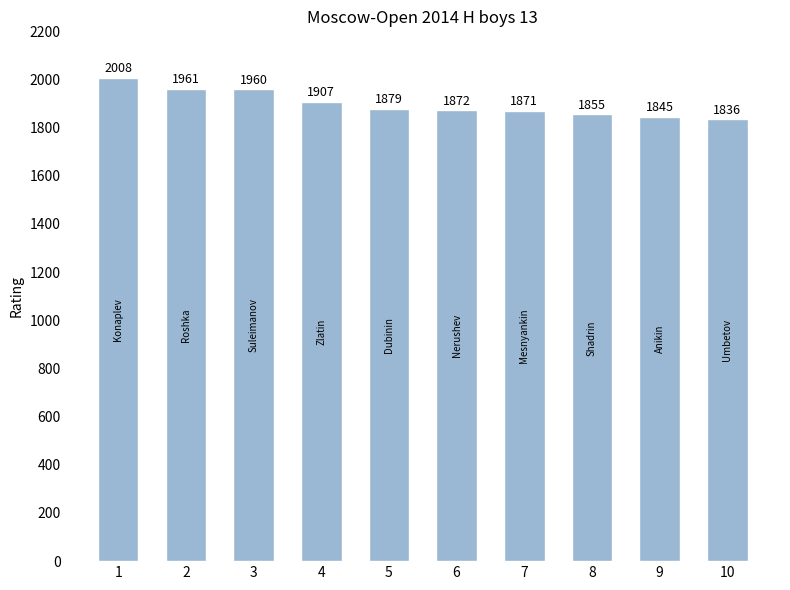

What is the minimum value shown in the chart?

1836